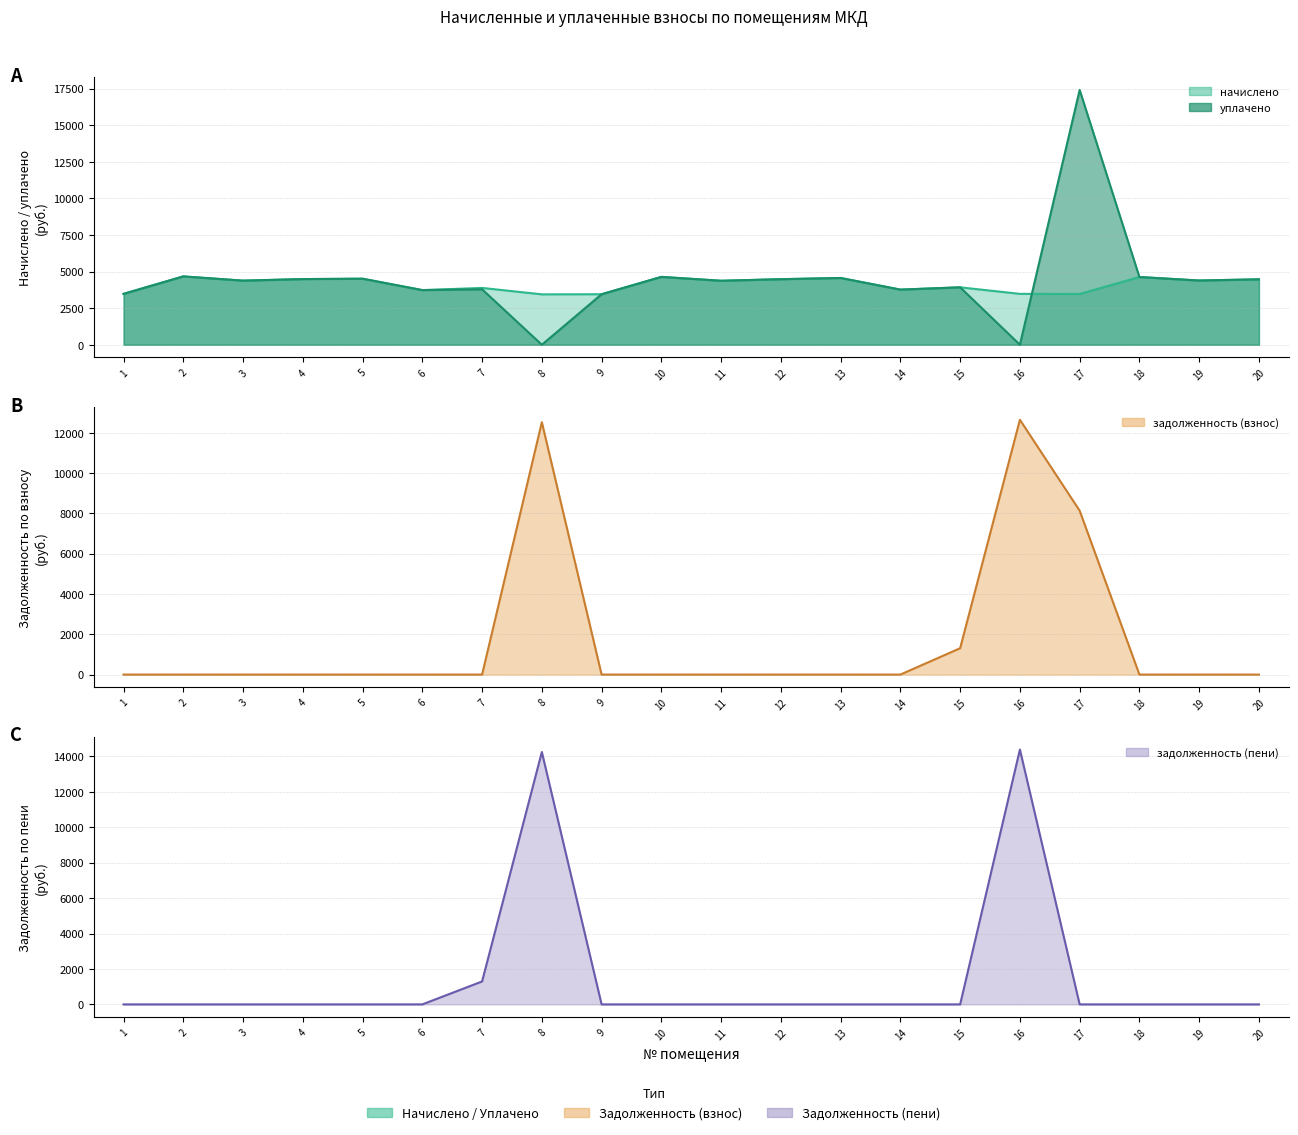

At 7, list the series in order from smallest to largest.

задолженность (взнос), задолженность (пени), уплачено, начислено